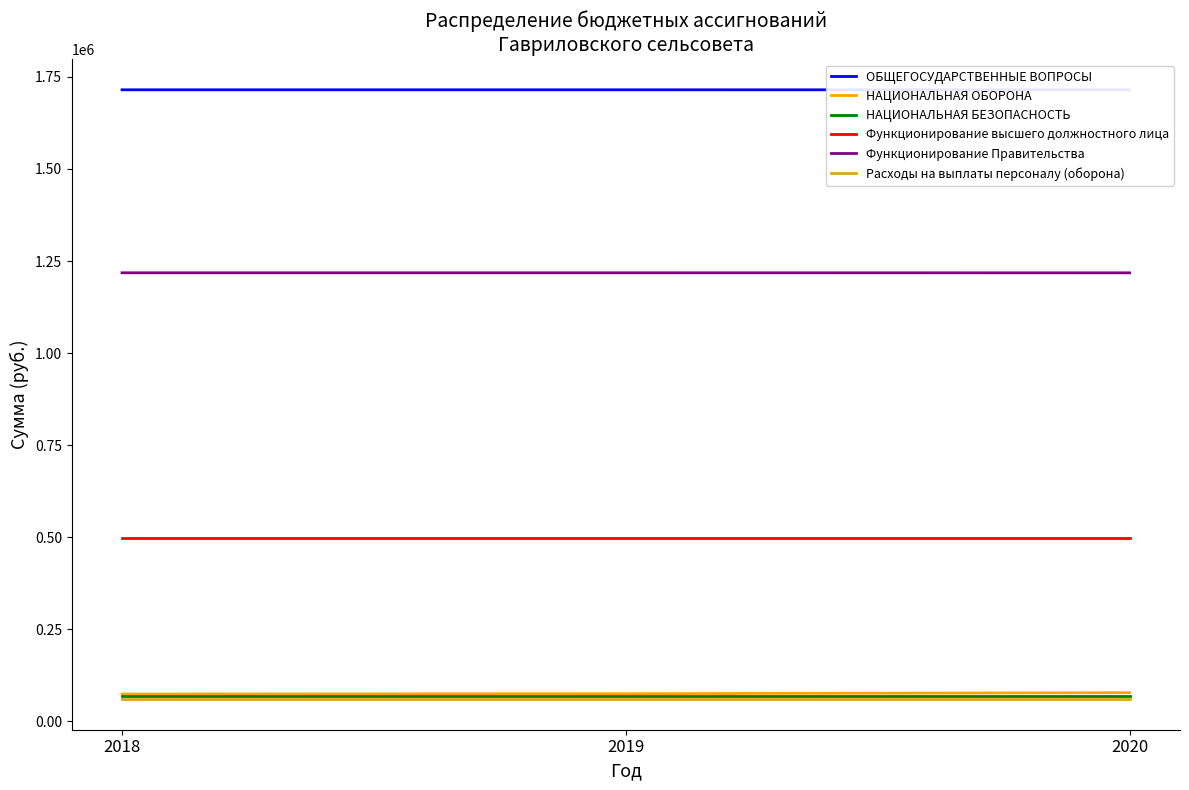

At which category is the sum across all series the highest?

2020